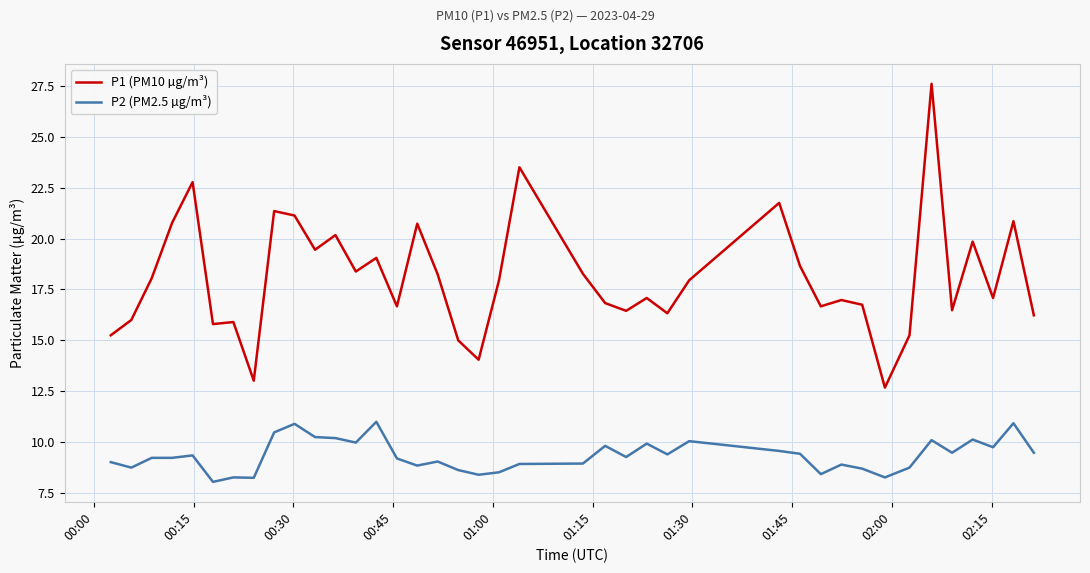

List the series in order of their peak value, highest first.

P1 (PM10 µg/m³), P2 (PM2.5 µg/m³)